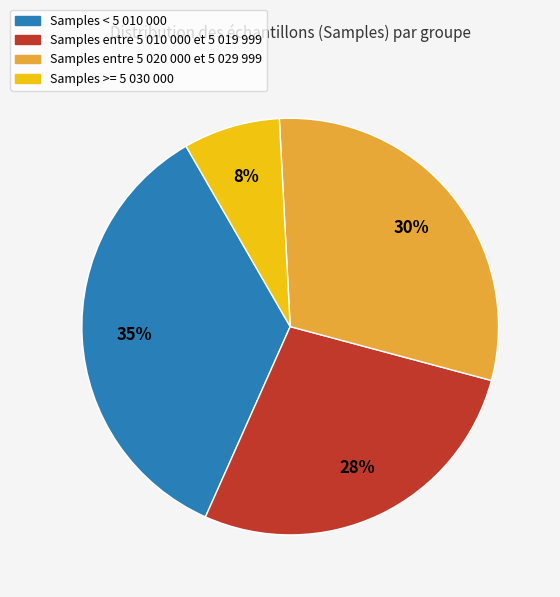

Does any single category account for the majority?

No